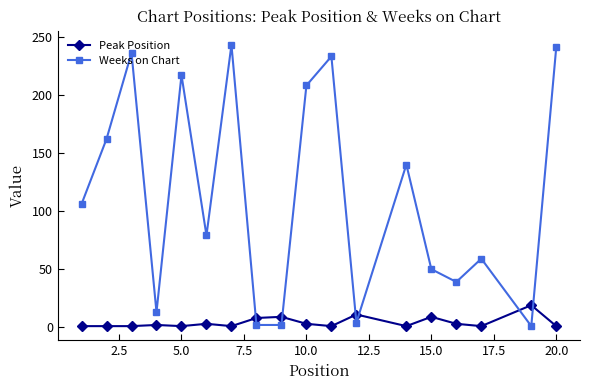

List the series in order of their overall mean, highest first.

Weeks on Chart, Peak Position